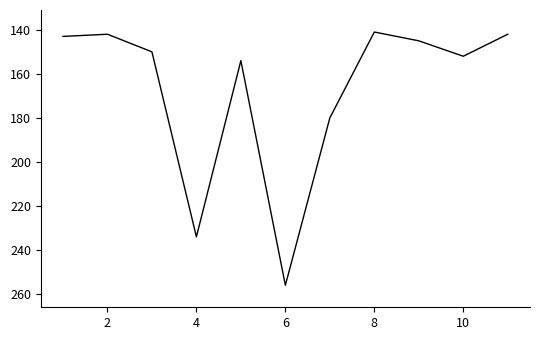

How many interior local peaks (higher than both neighbors) does the data have?

3